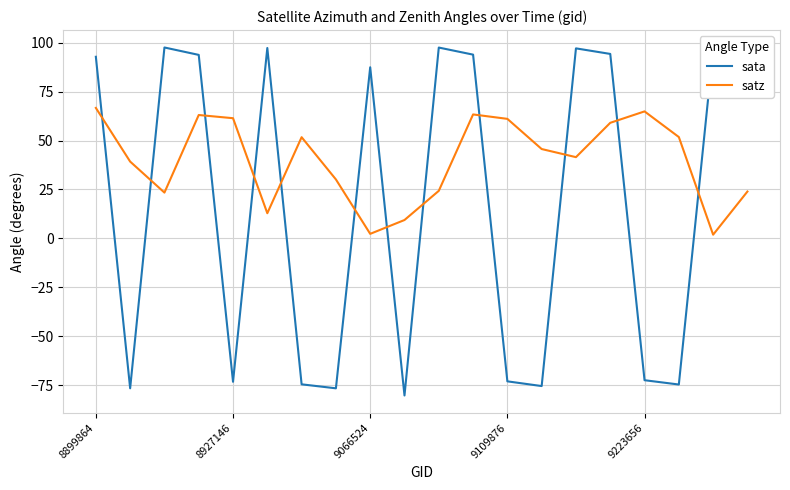

What is the highest value of the sata series?

97.6